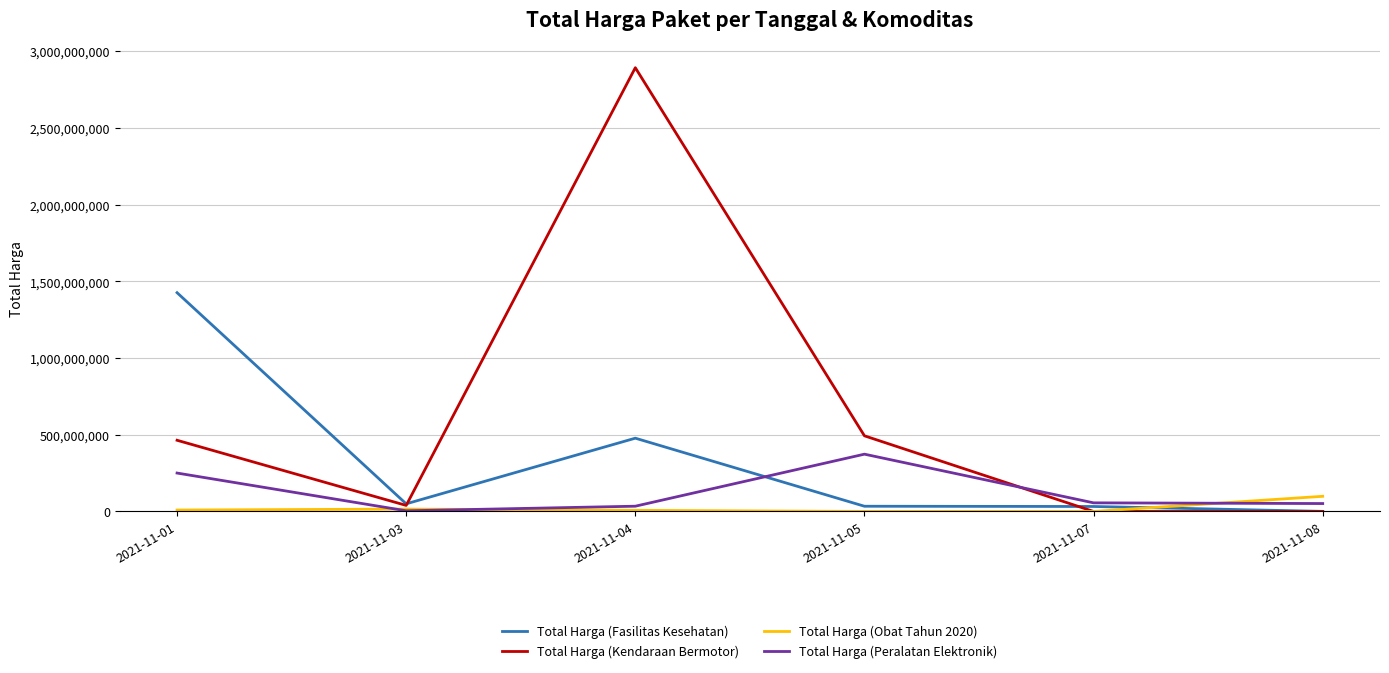

List the series in order of their peak value, lowest first.

Total Harga (Obat Tahun 2020), Total Harga (Peralatan Elektronik), Total Harga (Fasilitas Kesehatan), Total Harga (Kendaraan Bermotor)